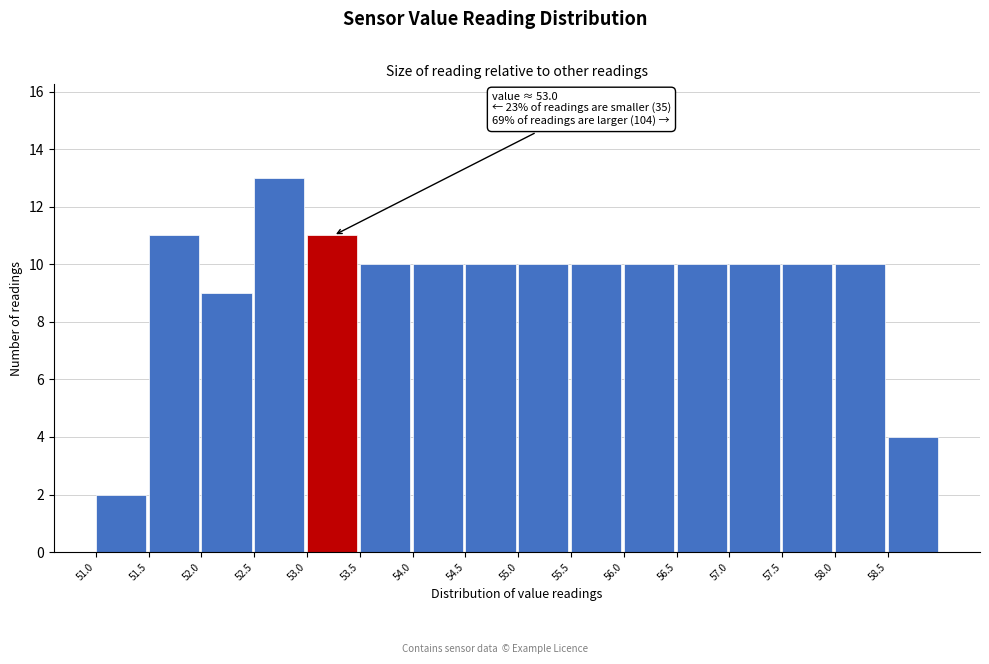

Which range on the x-axis has the tallest bar?

52.5 to 53.0